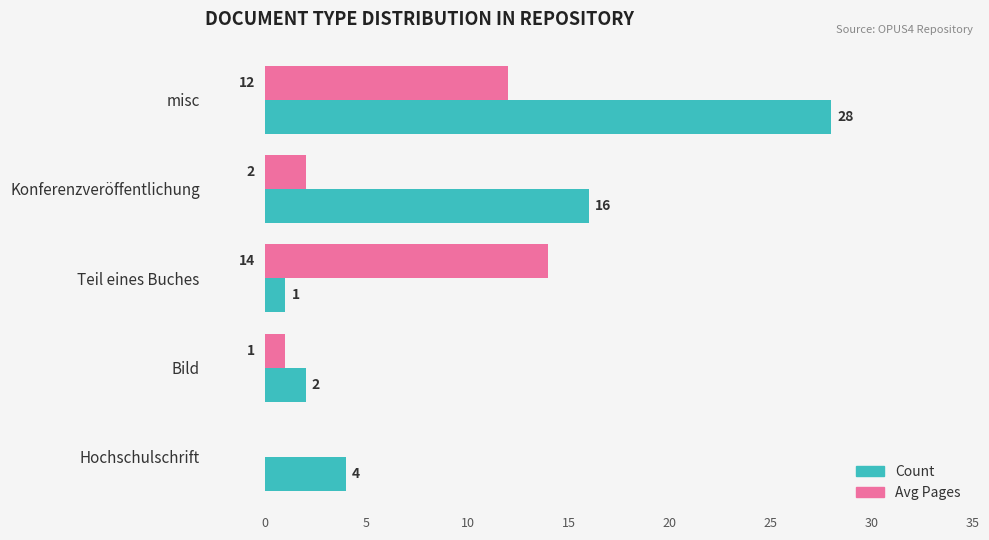

How many categories are shown in the chart?

5